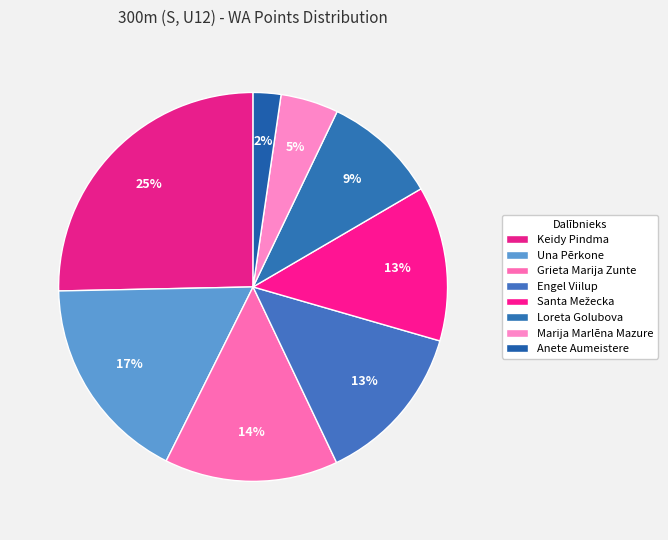

How many segments does this pie chart have?

8